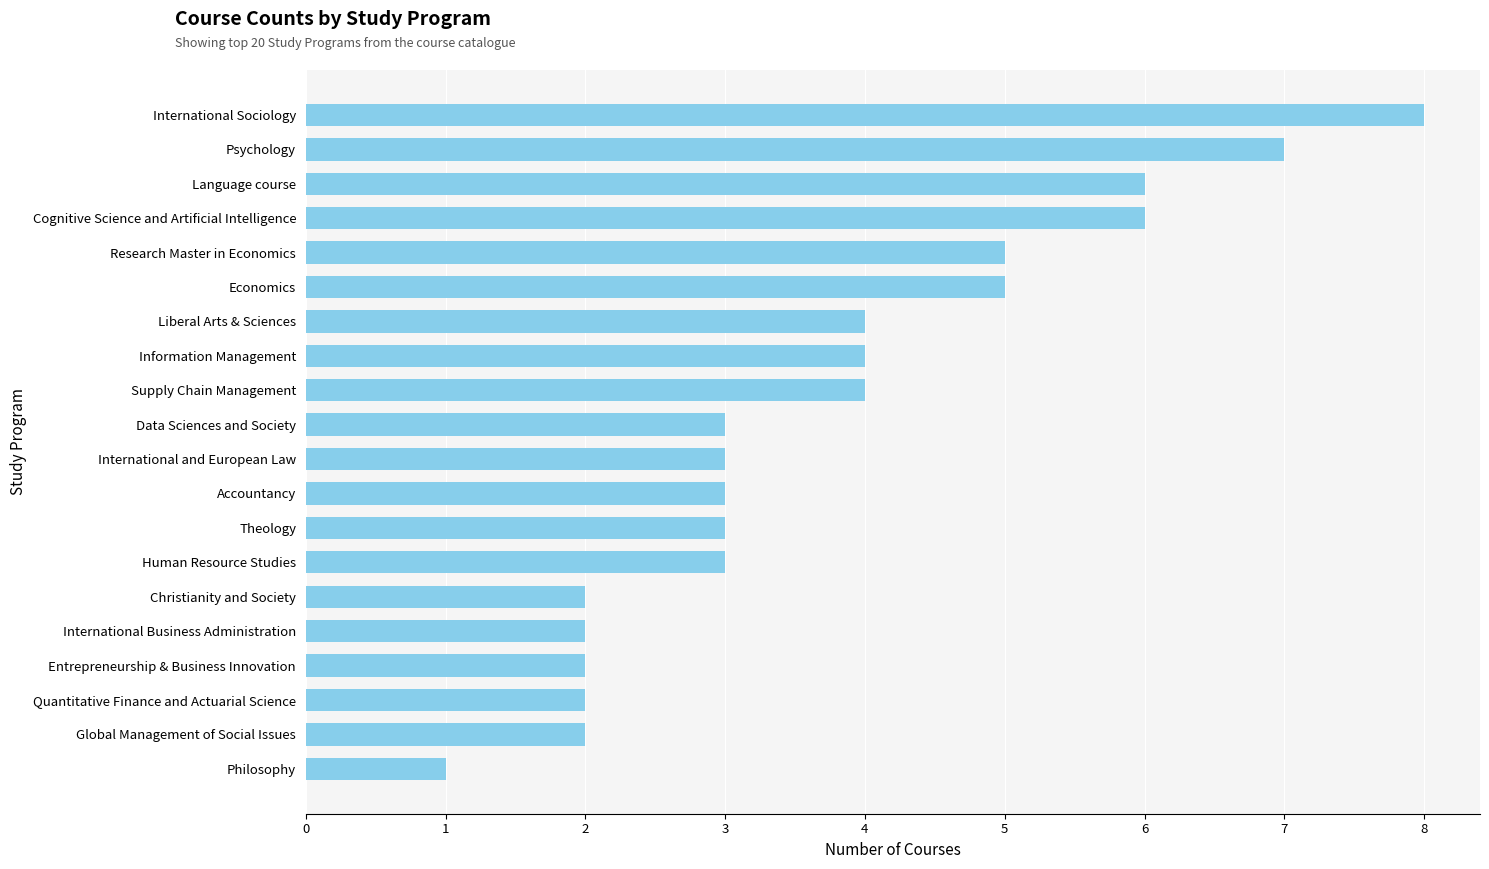

The value at Global Management of Social Issues is 1. True or false?

False